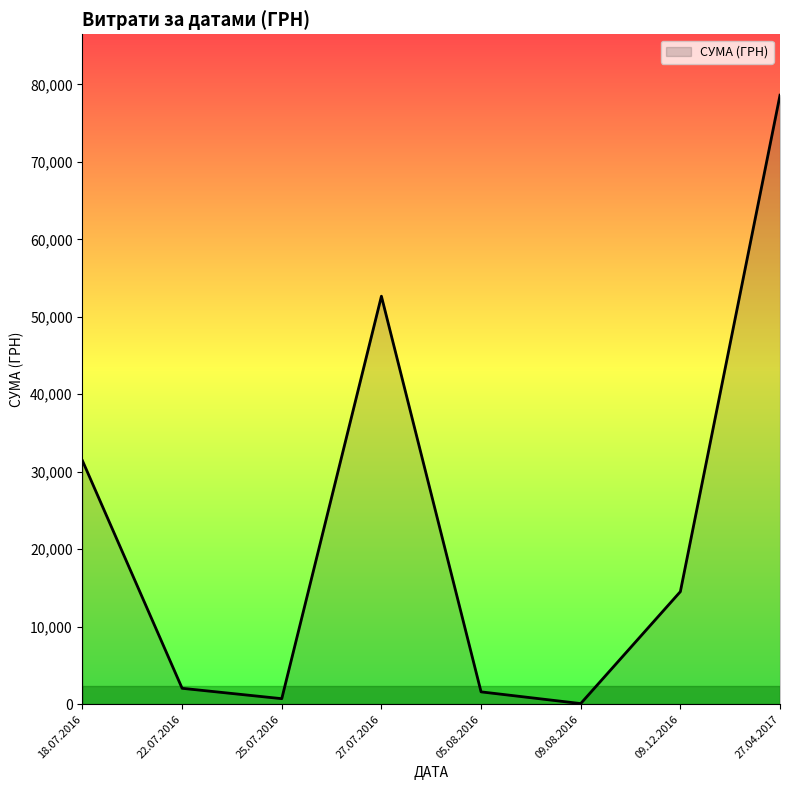

The chart shows a value of 448.4 at 27.07.2016. True or false?

False